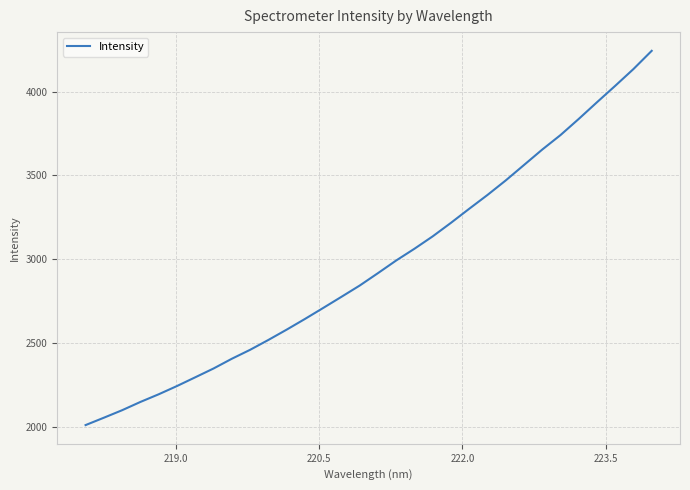

What is the minimum value shown in the chart?

2011.2